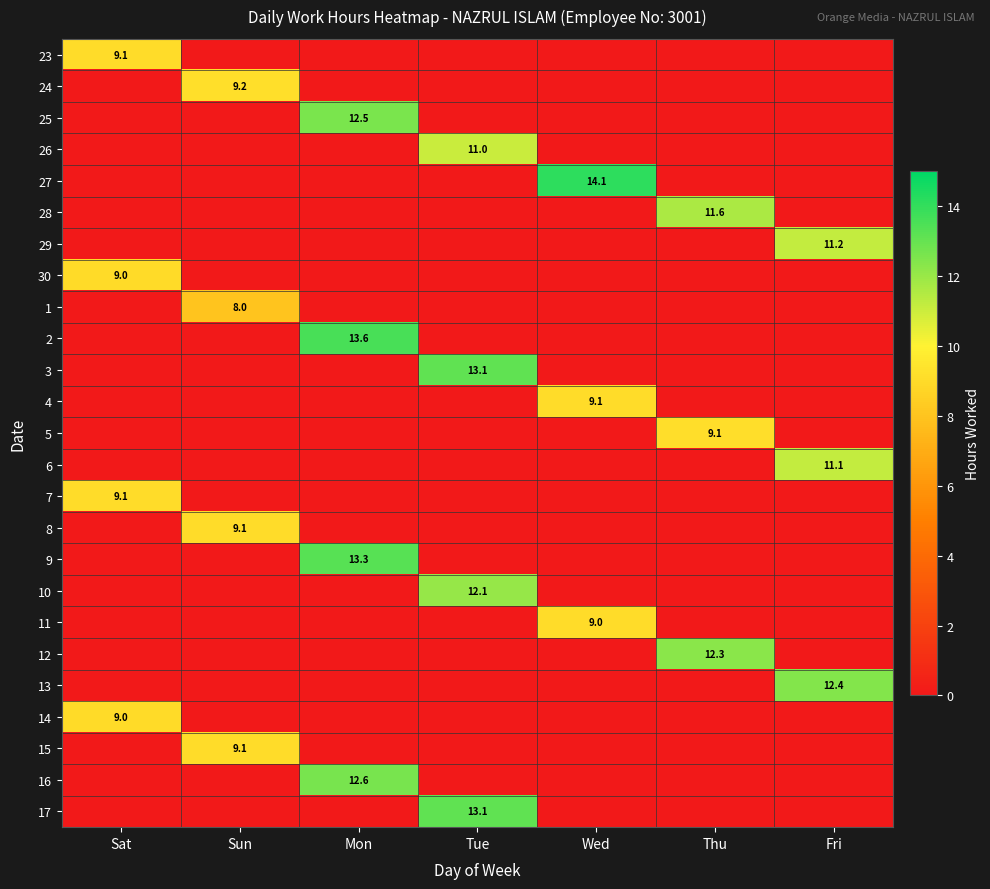

At which label is 14 closest to 4?

Sun